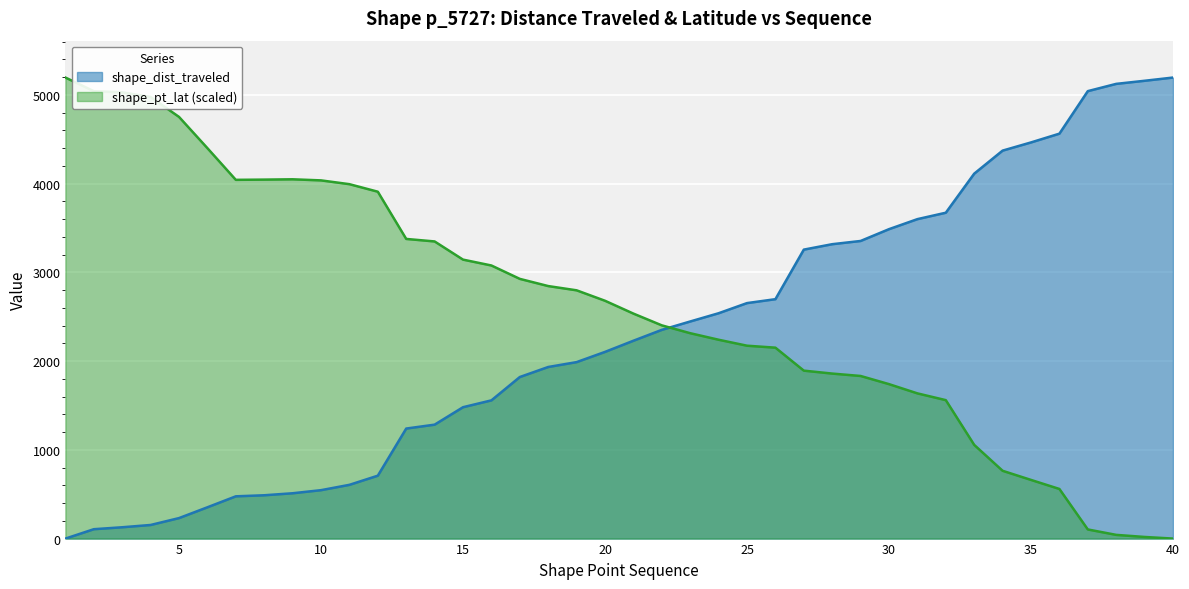

What is the difference between the shape_dist_traveled values at 13 and 19?

748.8